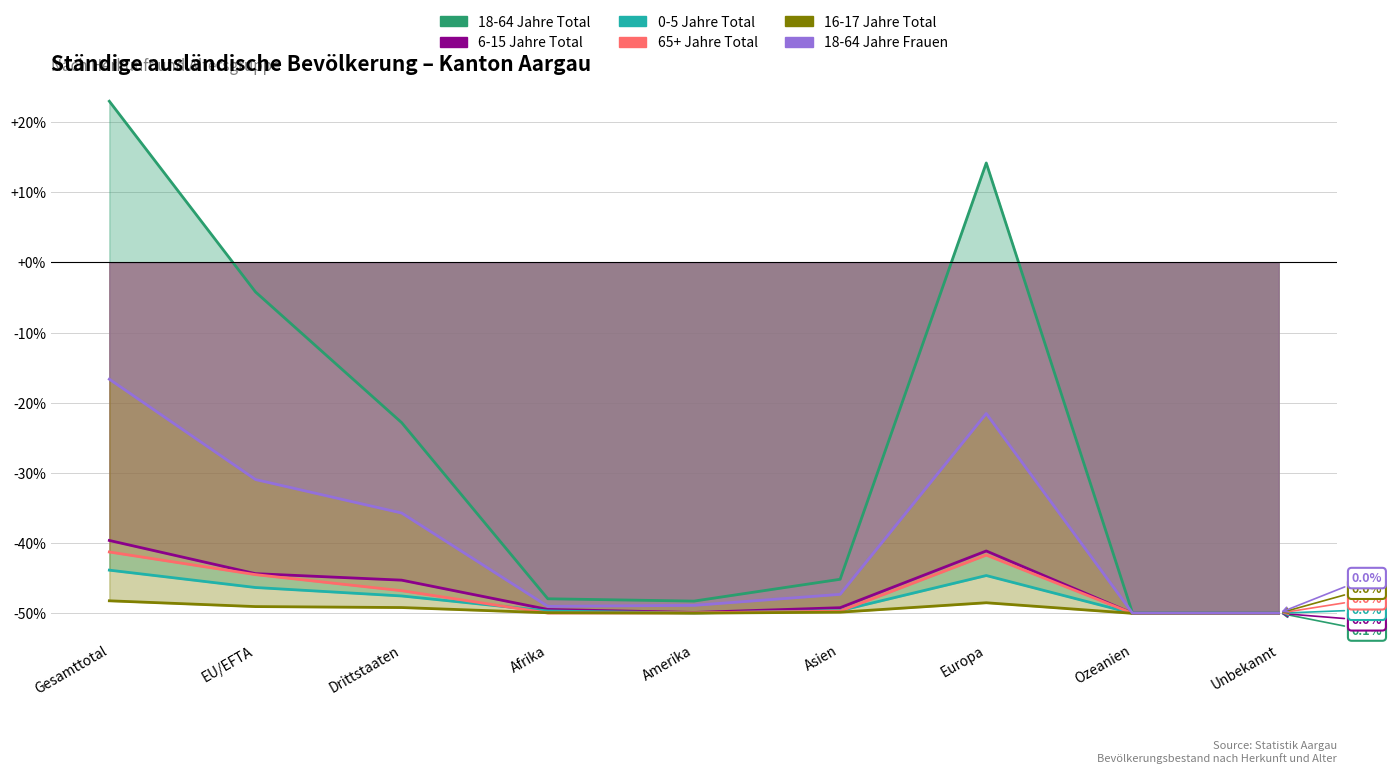

How many data points in 18-64 Jahre Total are above -45?

4